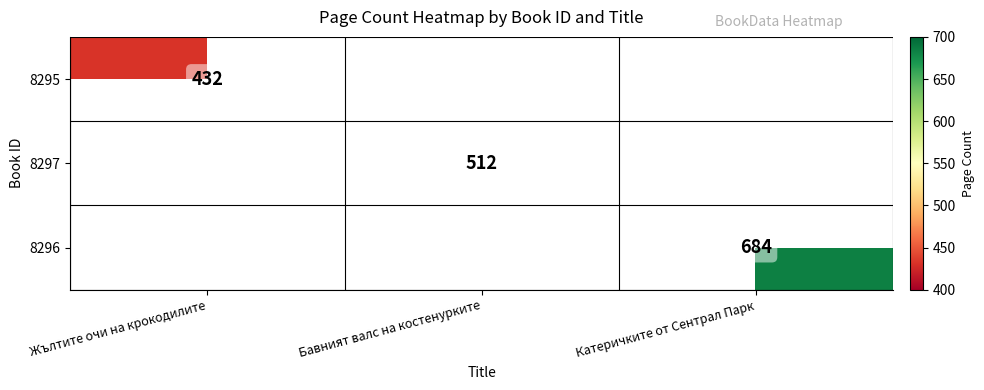

Rank the categories by 8297 value from lowest to highest.

Жълтите очи на крокодилите, Бавният валс на костенурките, Катеричките от Сентрал Парк